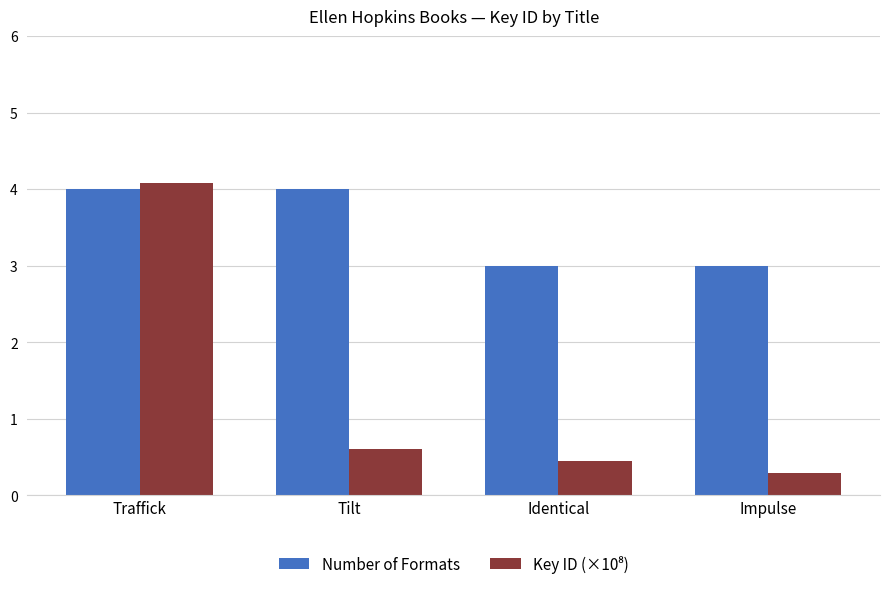

Which series changed the most between Tilt and Identical?

Number of Formats